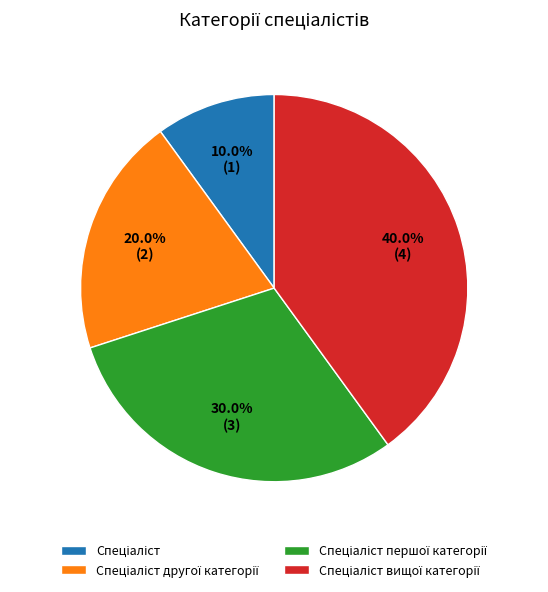

Does any single category account for the majority?

No